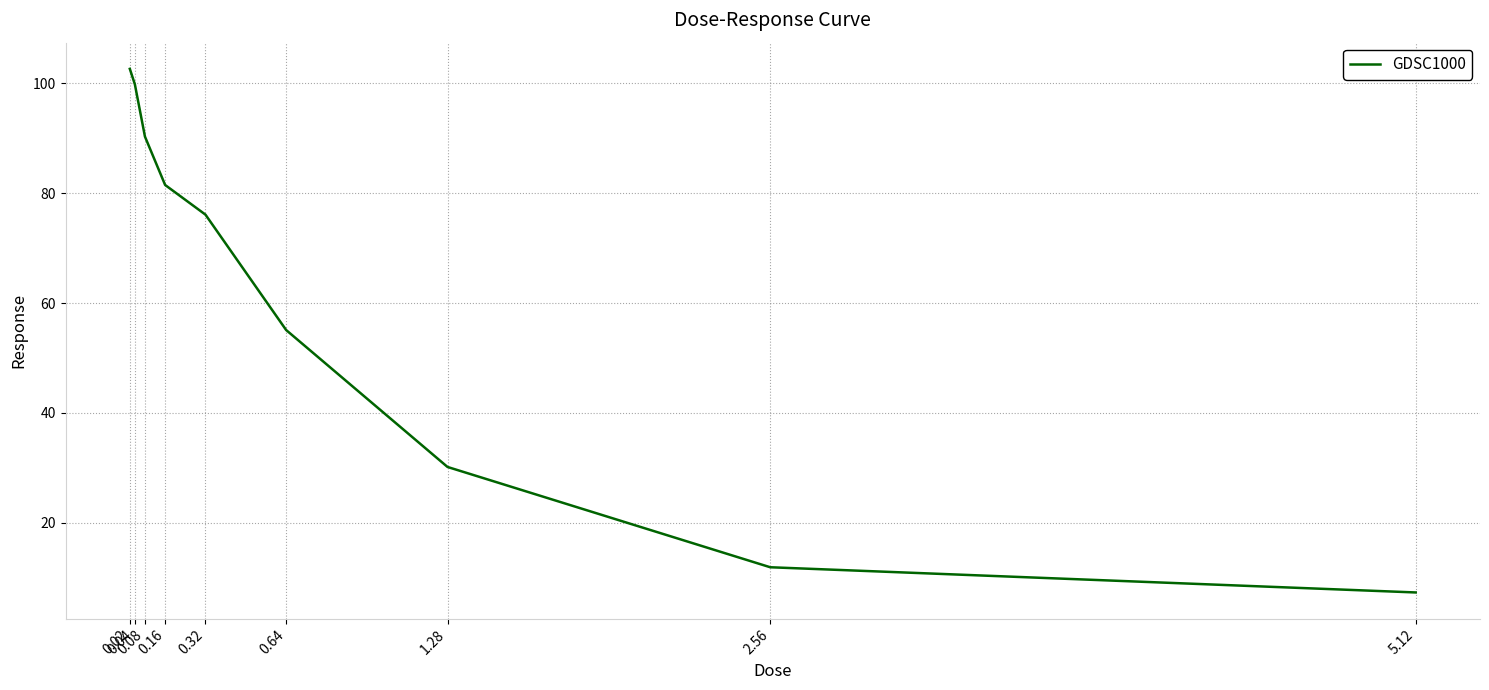

How many values are below 76?

4